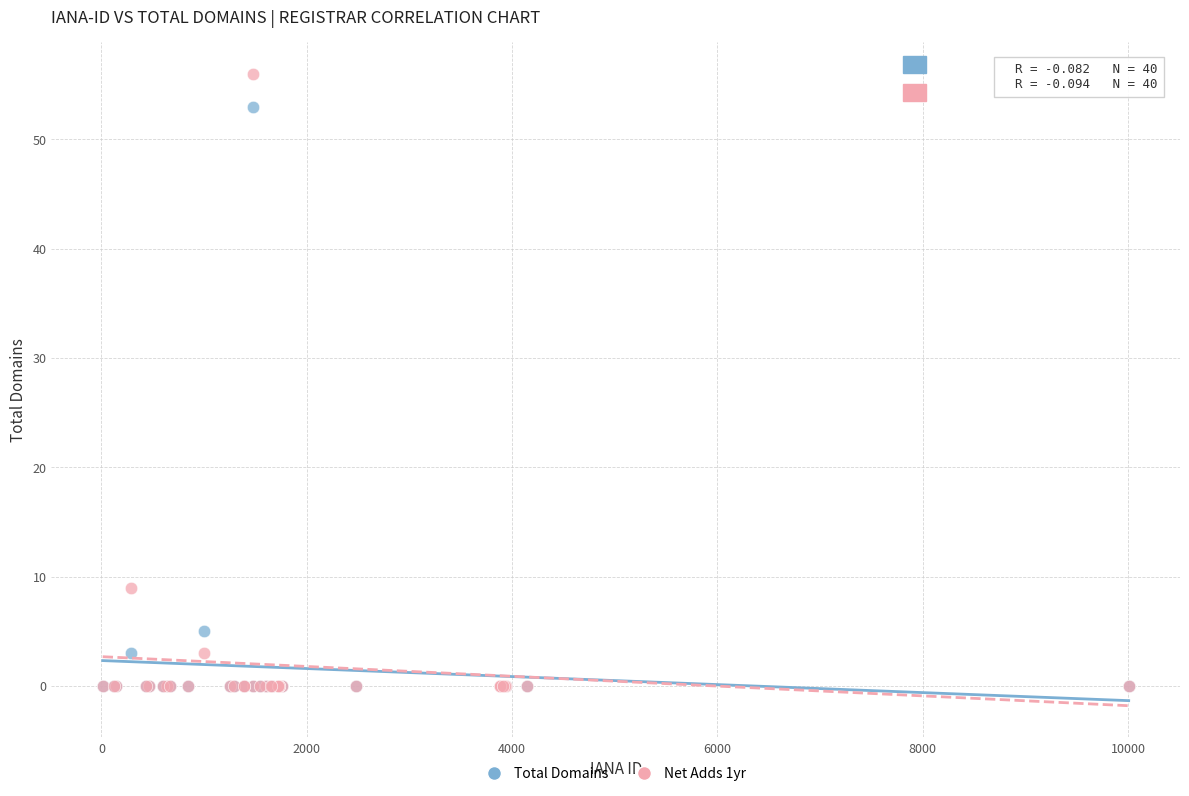

In the Total Domains series, what Y value is closest to 26?

5